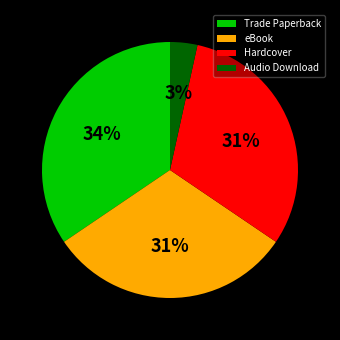

The Trade Paperback slice represents 34% of the pie. True or false?

True